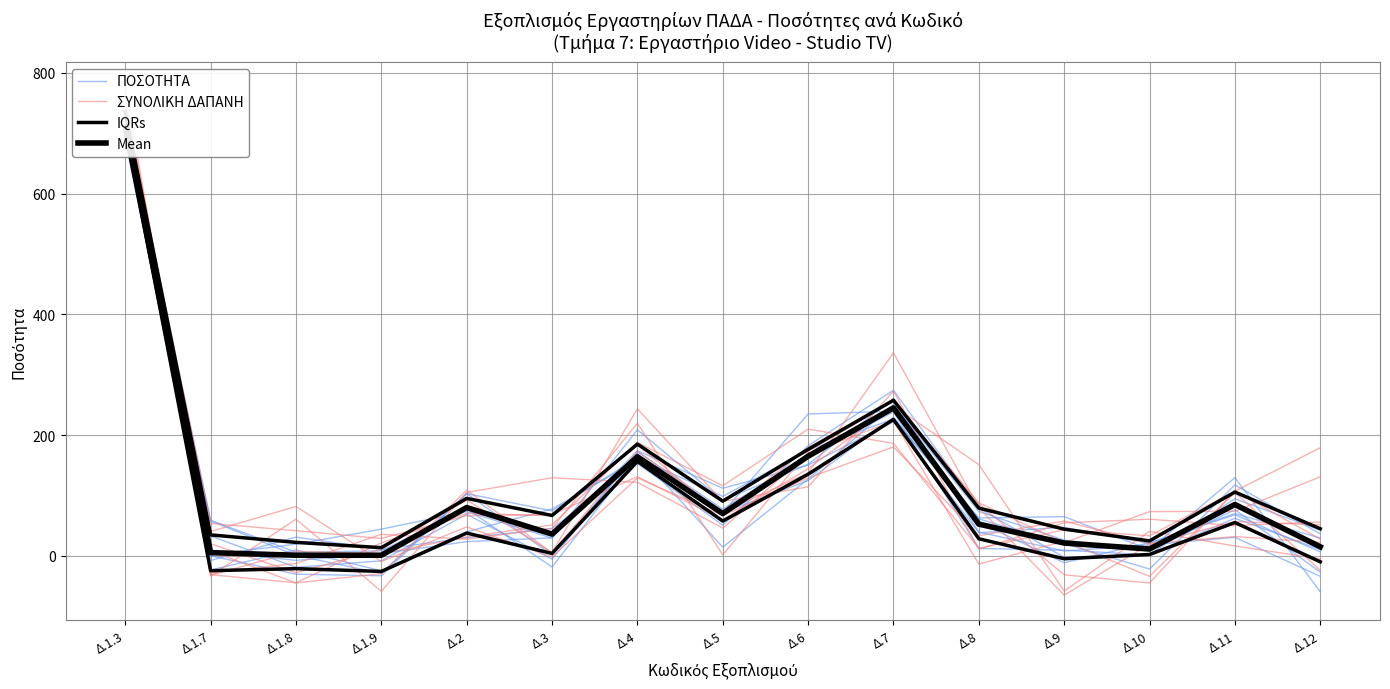

True or false: Mean has more than 1 points higher than both neighbors.

True